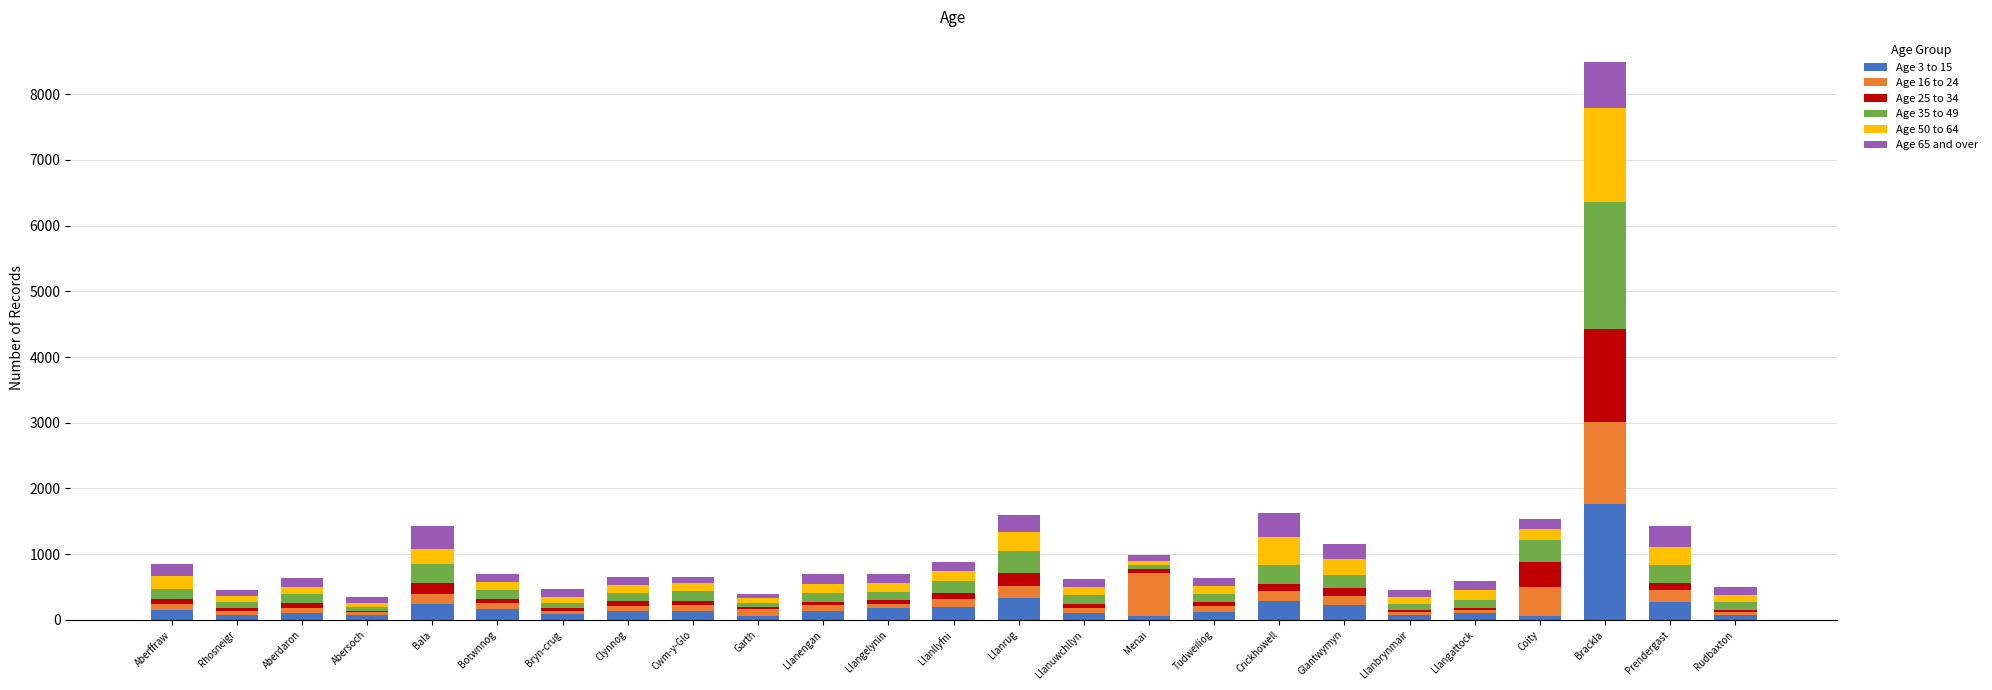

Which category has the highest value in the Age 3 to 15 series?

Brackla